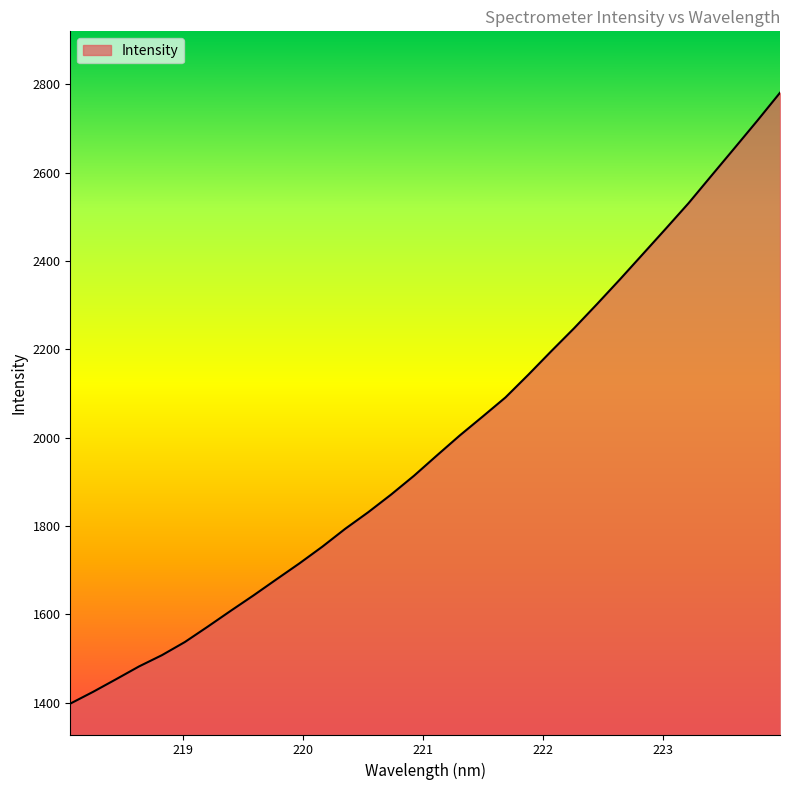

What is the smallest value displayed?

1398.0